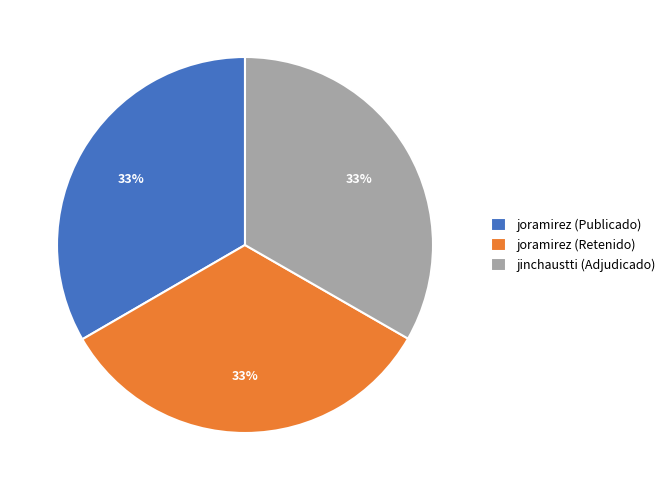

What is the ratio of the value at joramirez (Publicado) to the value at jinchaustti (Adjudicado)?

1.0